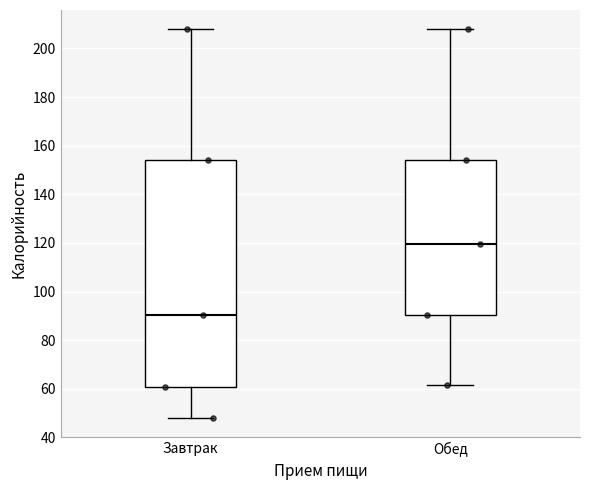

Which box is the tallest, from its lower edge to its upper edge?

Завтрак